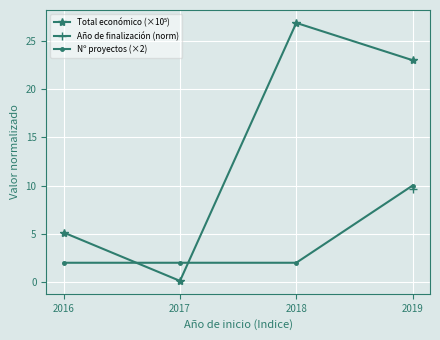

Where is the first local minimum for Total económico (×10⁵)?

2017